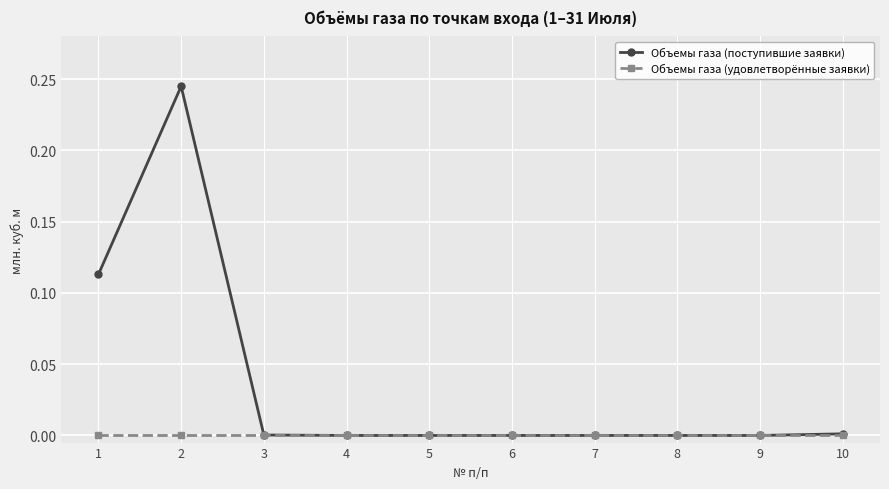

True or false: Объемы газа (удовлетворённые заявки) has a value of 0.0 at 2.

True